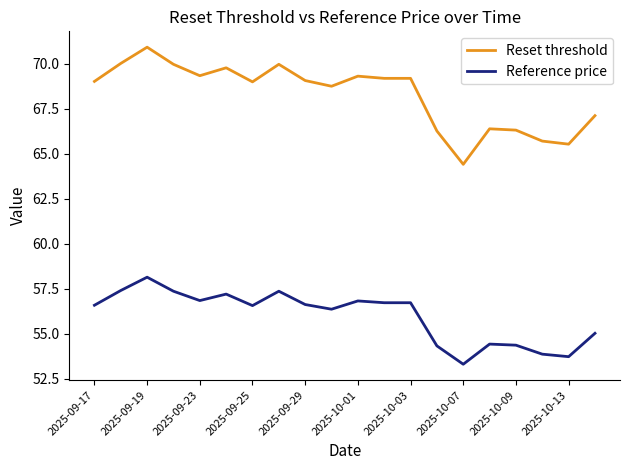

Which series has the widest spread of values?

Reset threshold